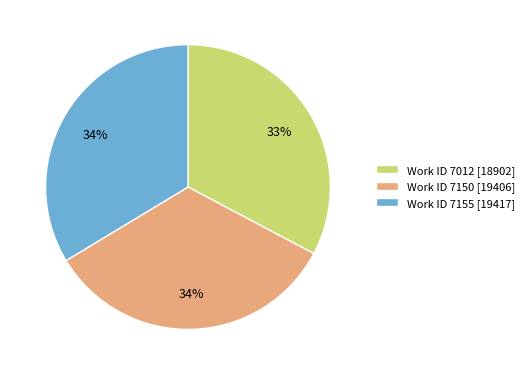

To the nearest percent, what is the difference between the Work ID 7012 [18902] and Work ID 7155 [19417] slice percentages?

1%